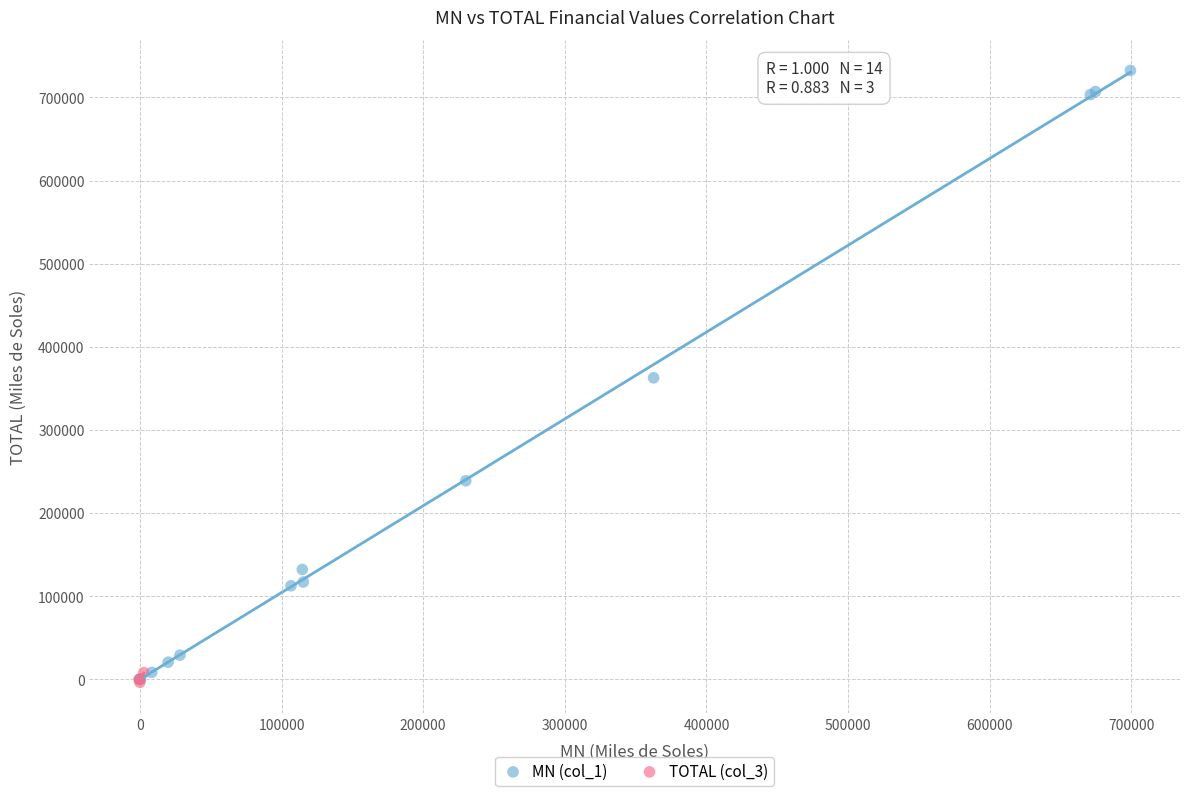

Which series has the widest spread of Y values?

MN (col_1)